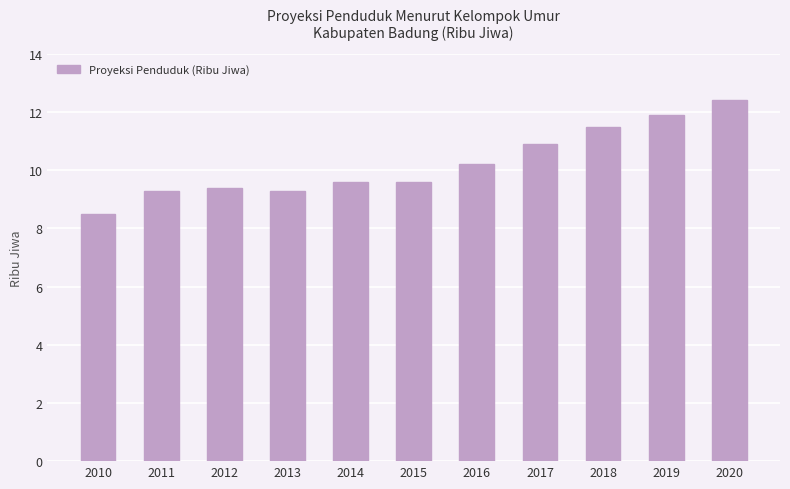

What is the sum of the values at 2010 and 2017?

19.4